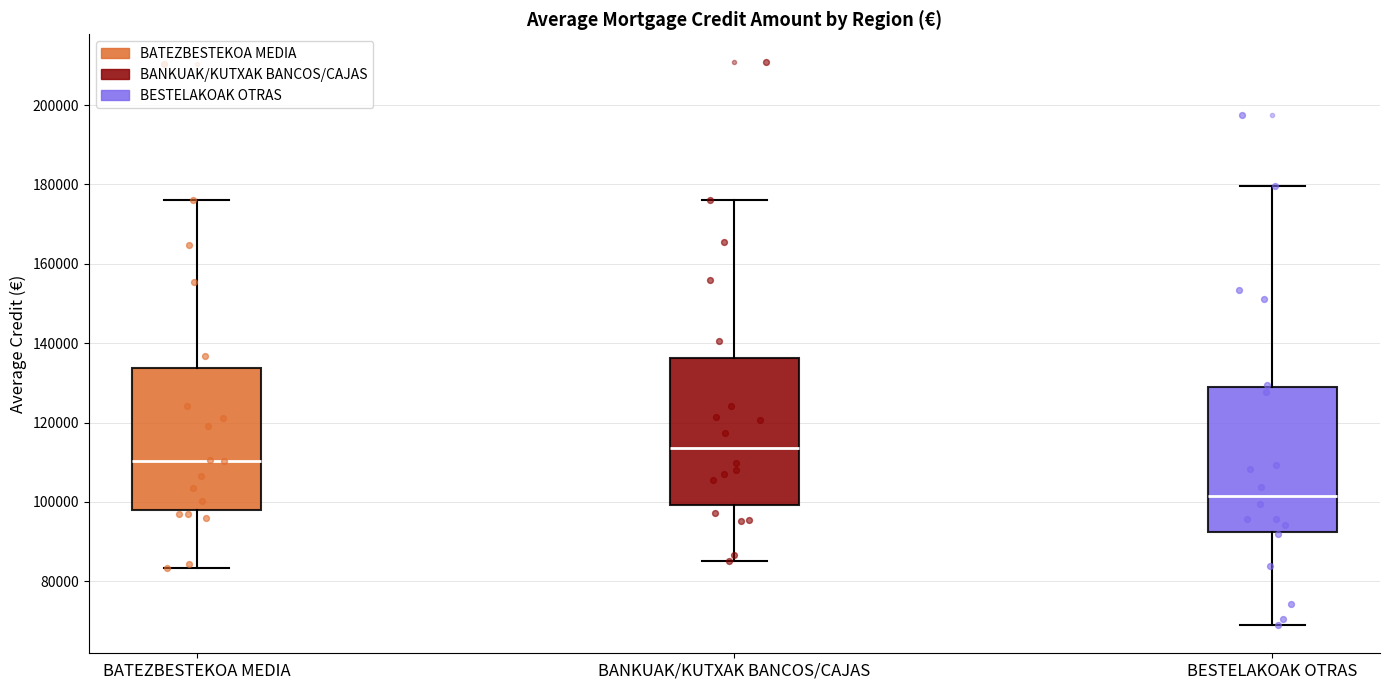

Reading left to right, read every box against the y-axis: the position of its median line, the range the box covers, and the ends of its whiskers. The values are not printed on the chart, so give them approximately, as read against the axis.

BATEZBESTEKOA MEDIA: median 110000, box 98000 to 134000, whiskers 84000 to 176000
BANKUAK/KUTXAK BANCOS/CAJAS: median 114000, box 100000 to 136000, whiskers 86000 to 176000
BESTELAKOAK OTRAS: median 102000, box 92000 to 128000, whiskers 68000 to 180000